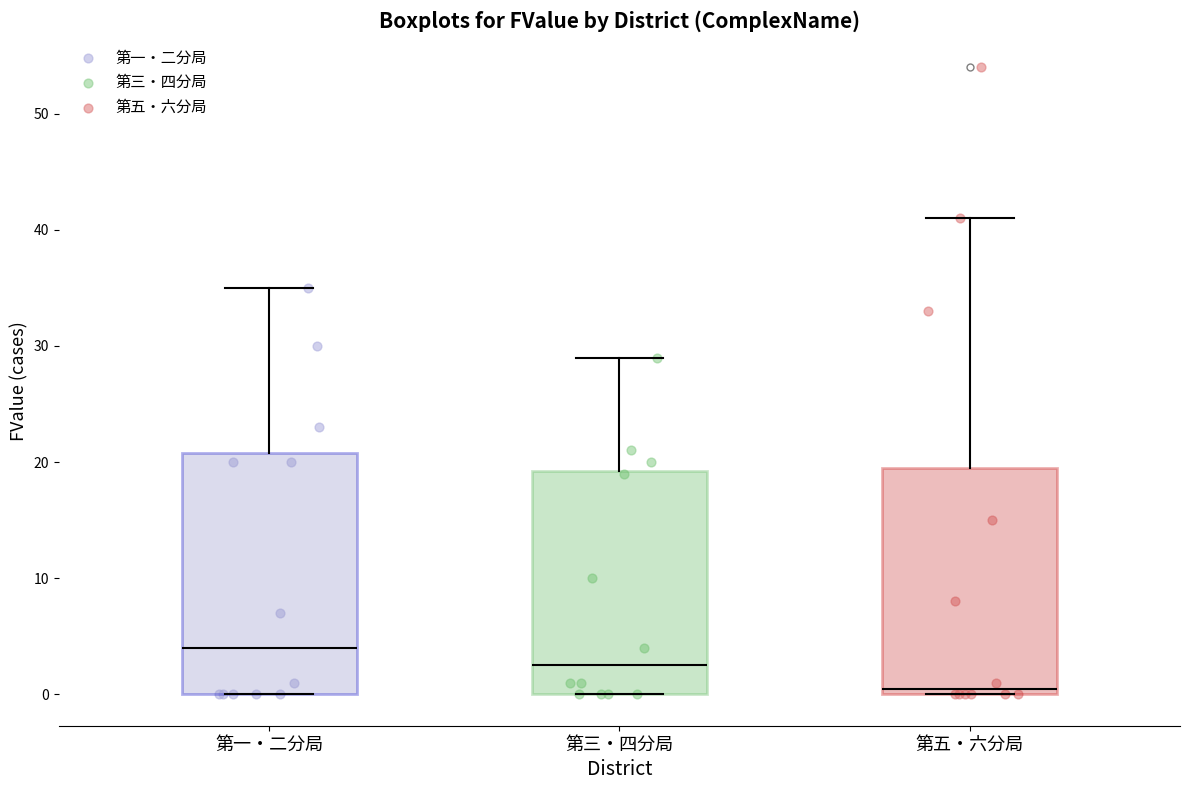

Comparing the boxes themselves (not the whiskers), which one is the tallest?

第一・二分局